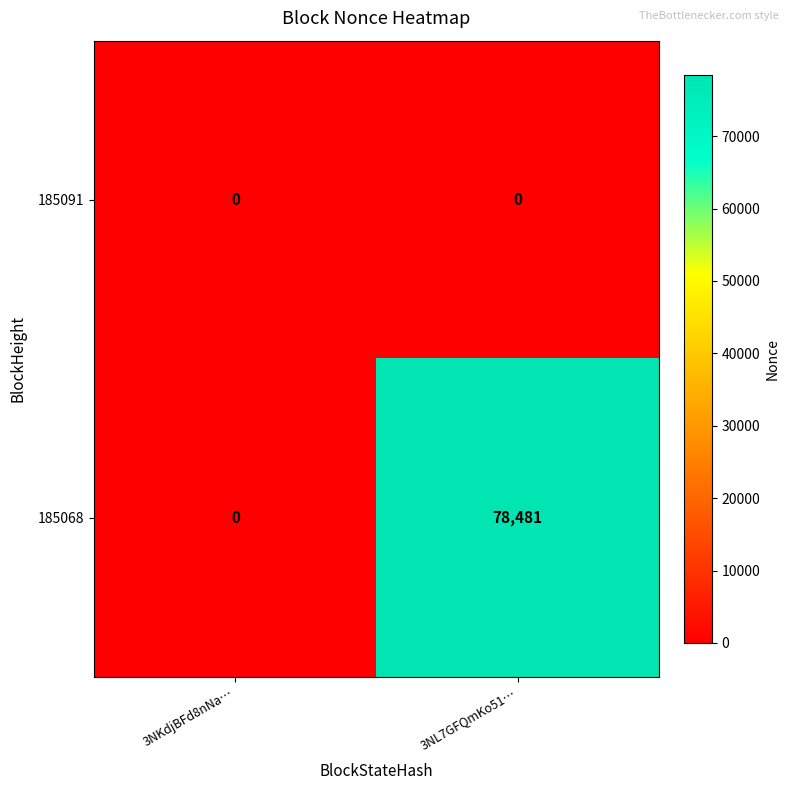

What is the sum of all 185068 values?

78481